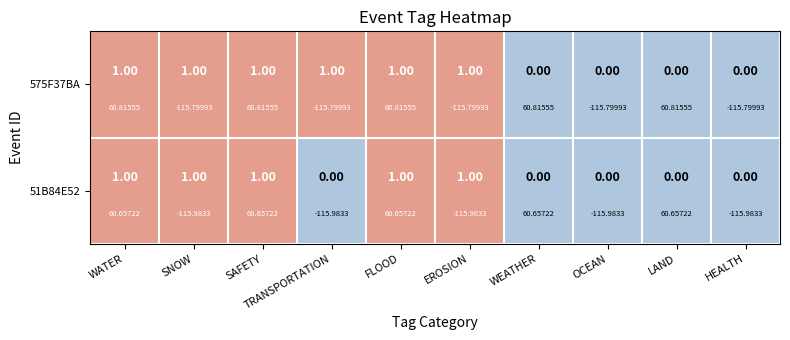

Which has a higher value, EROSION or HEALTH?

EROSION